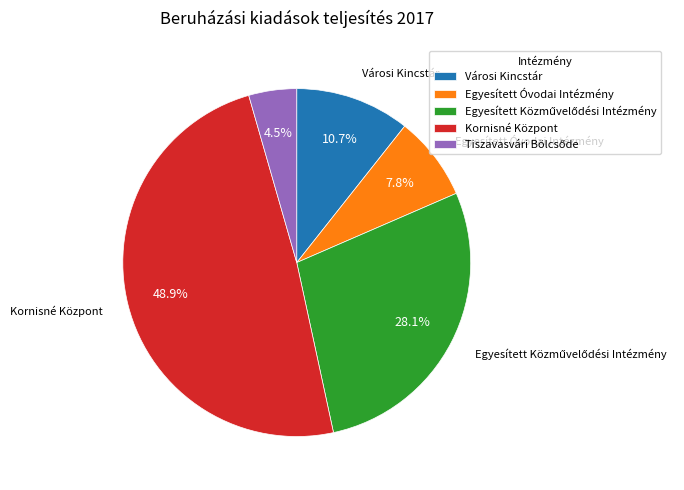

Does any single category account for the majority?

No